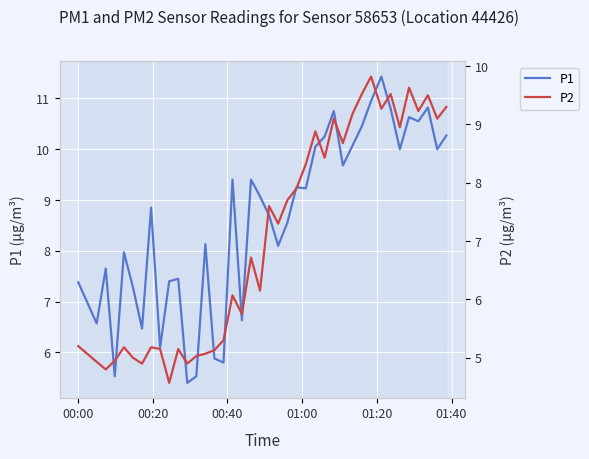

What is the sum of all P1 values?

344.4